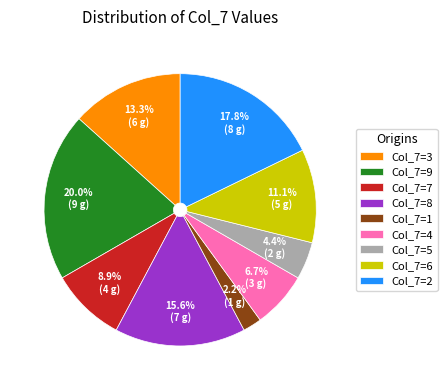

How many segments does this pie chart have?

9